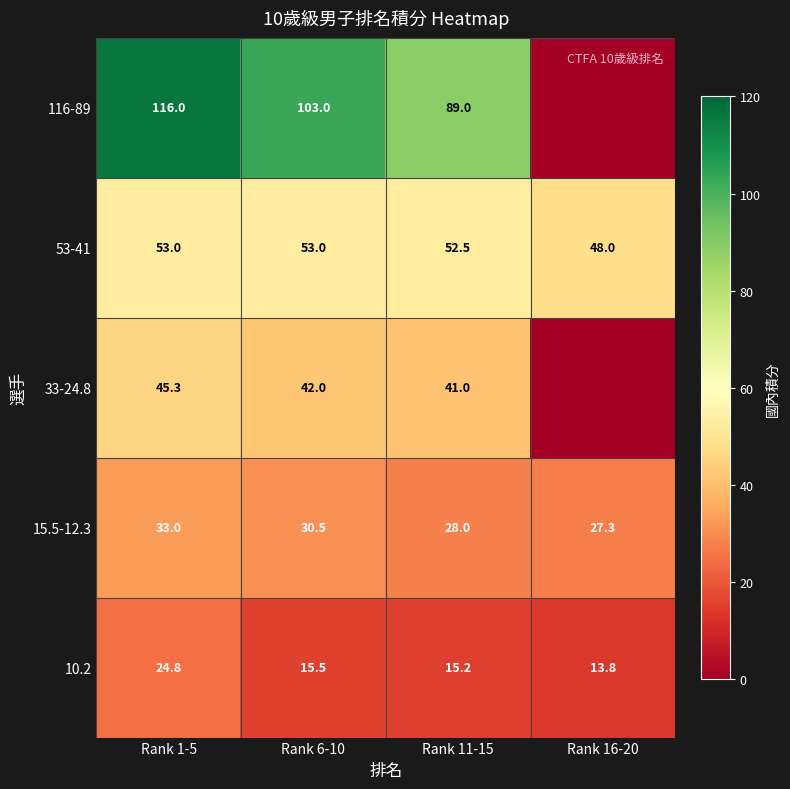

Which category has the lowest value across all series?

Rank 16-20